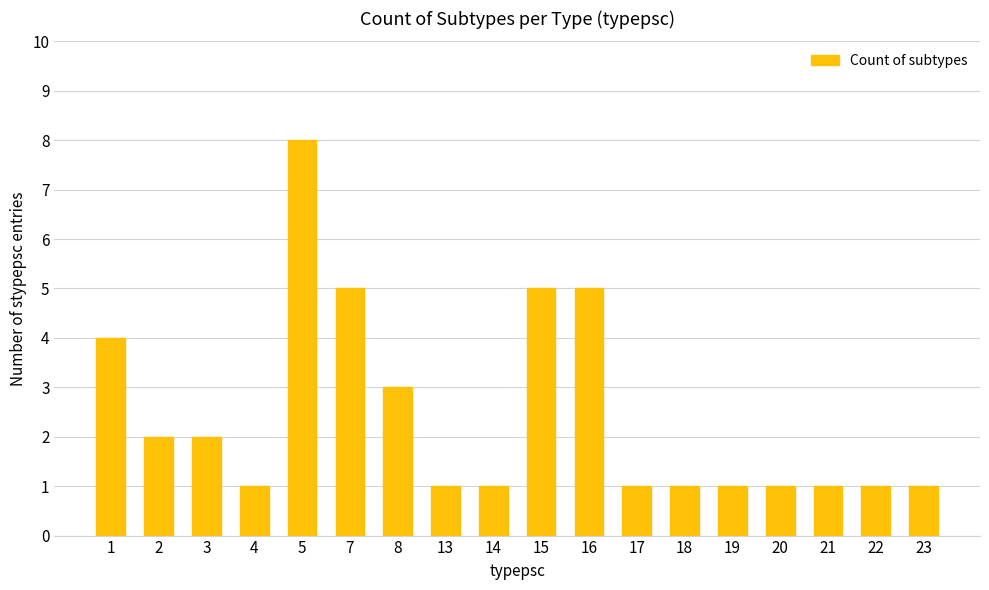

What is the difference between the maximum and minimum values?

7